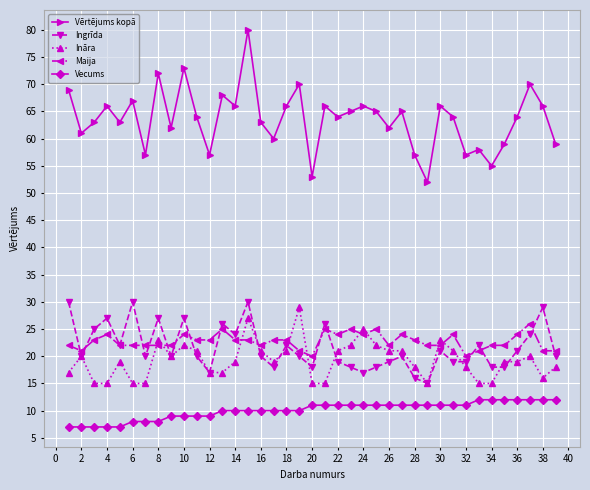

What is the minimum value for Ingrīda?

15